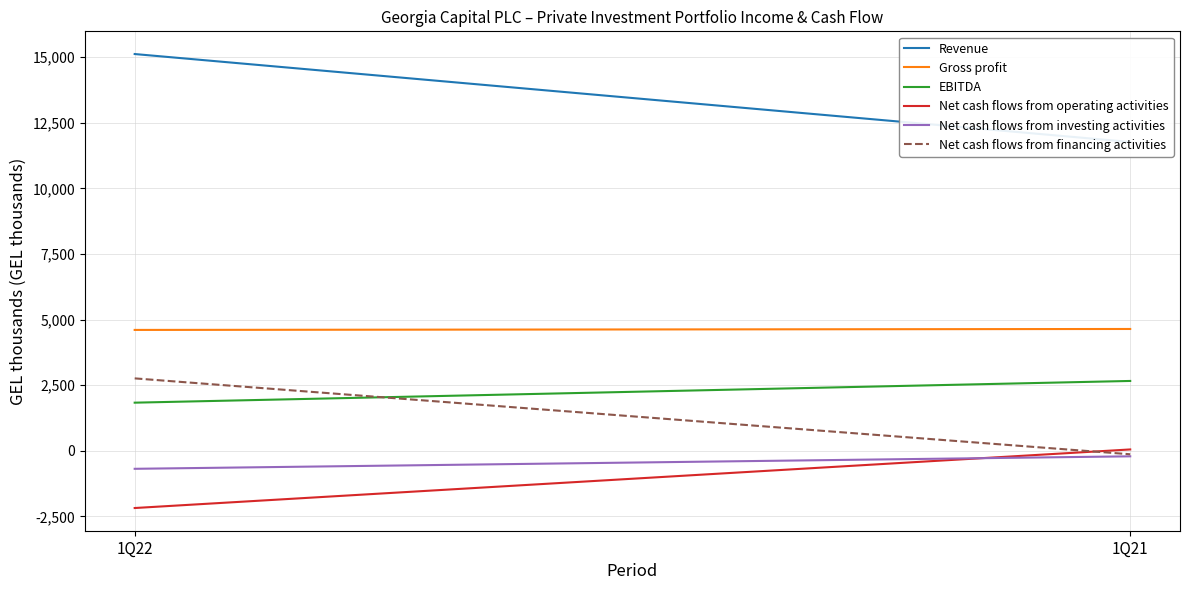

What is the value of the Net cash flows from investing activities point at the 2nd from the left?

-213